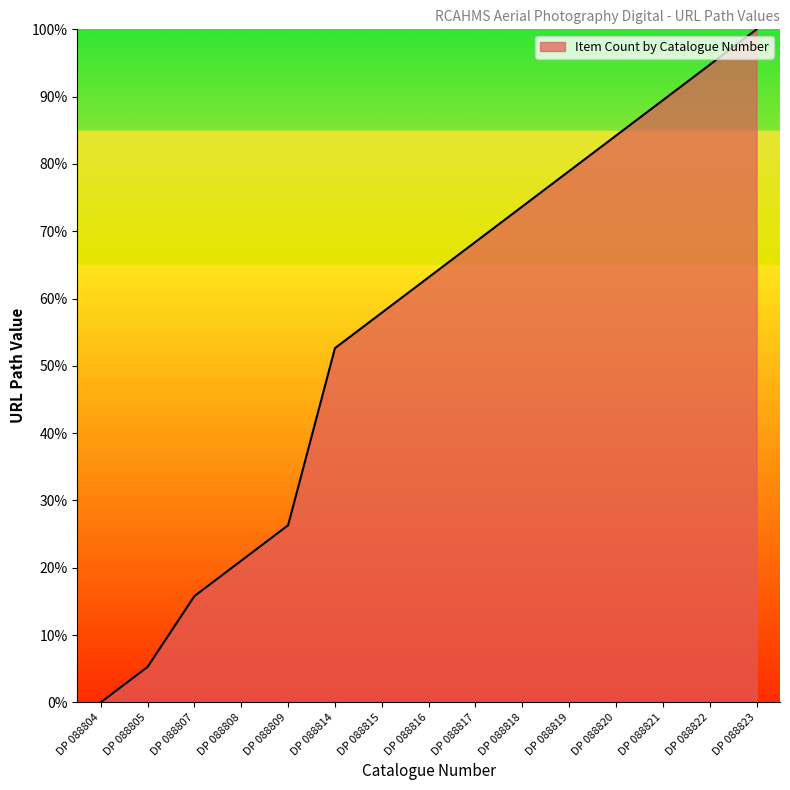

True or false: the data has more than 2 interior local peaks.

False